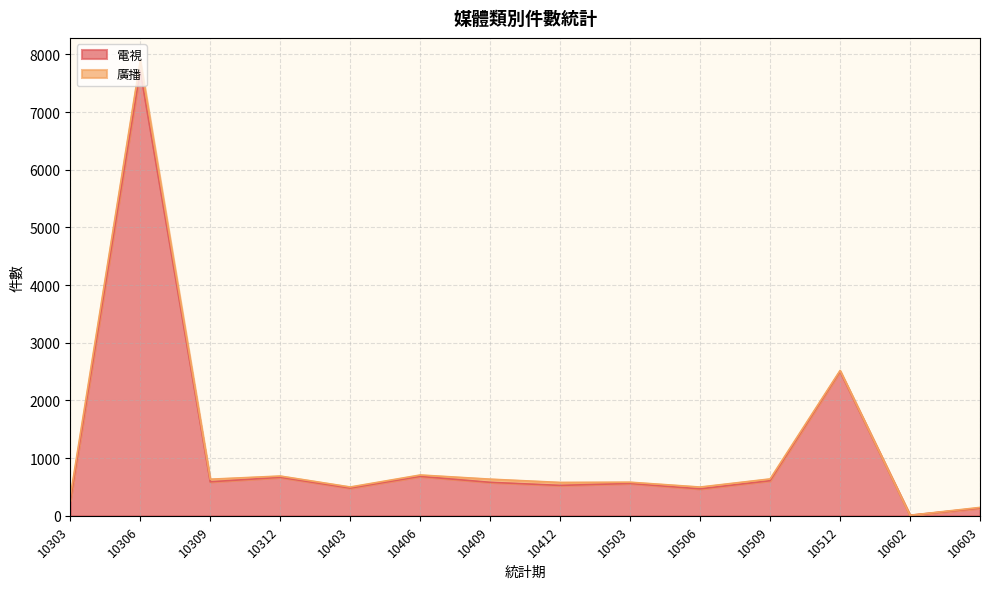

How many values exceed 580?

6